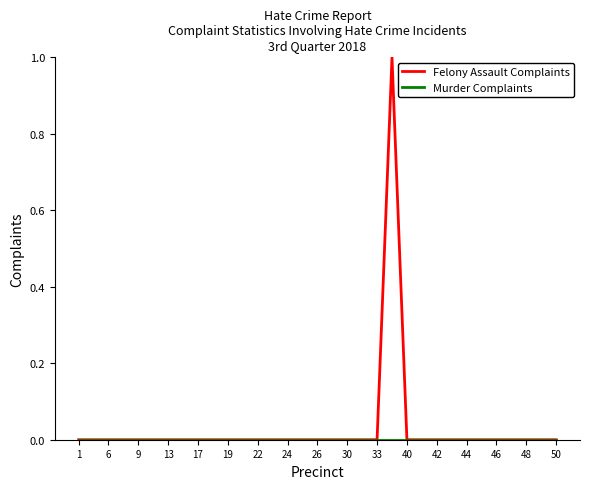

What is the maximum value for Felony Assault Complaints?

1